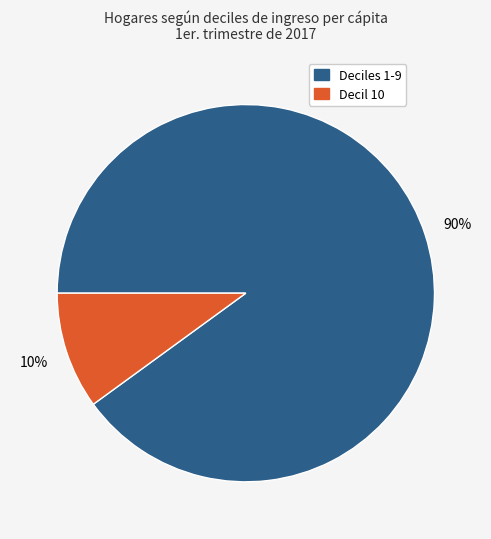

Is there any slice that represents more than half of the pie?

Yes